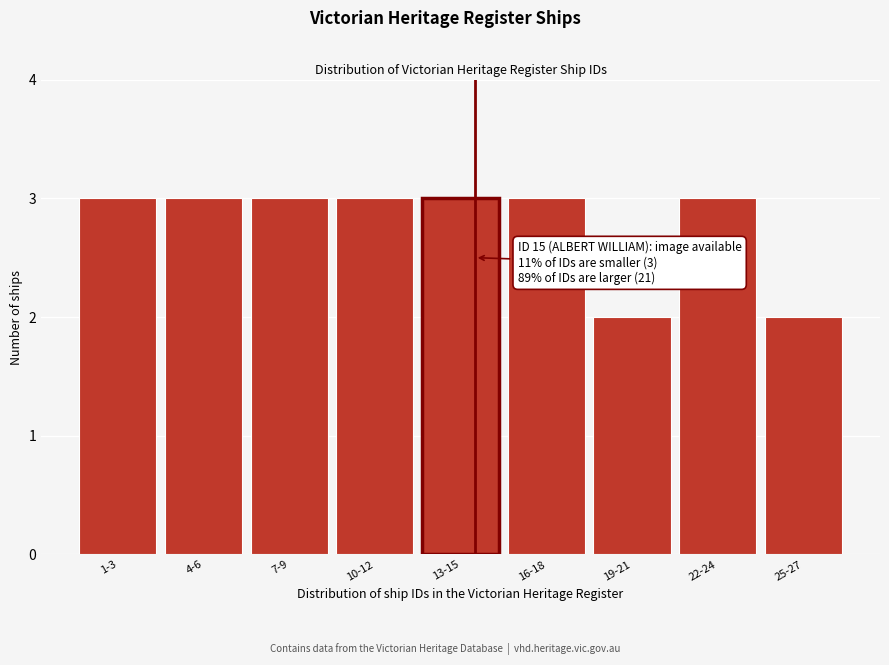

Reading right to left, transcribe all the data shown in this chart.

2	3	2	3	3	3	3	3	3